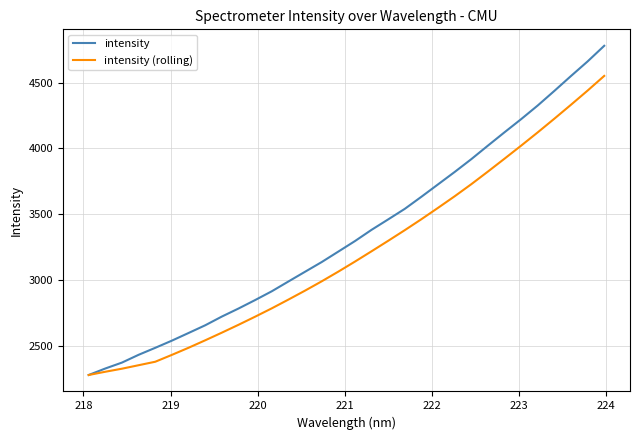

Which series has the widest spread of values?

intensity